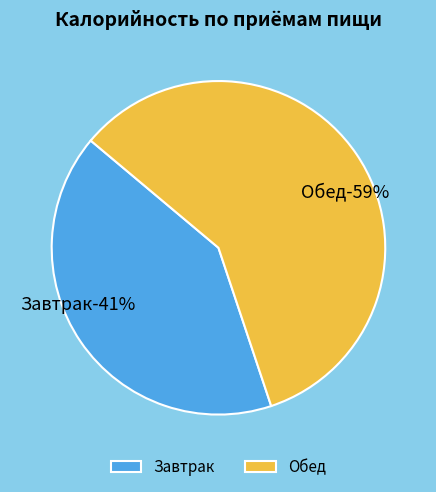

To the nearest percent, what is the average slice percentage?

50%